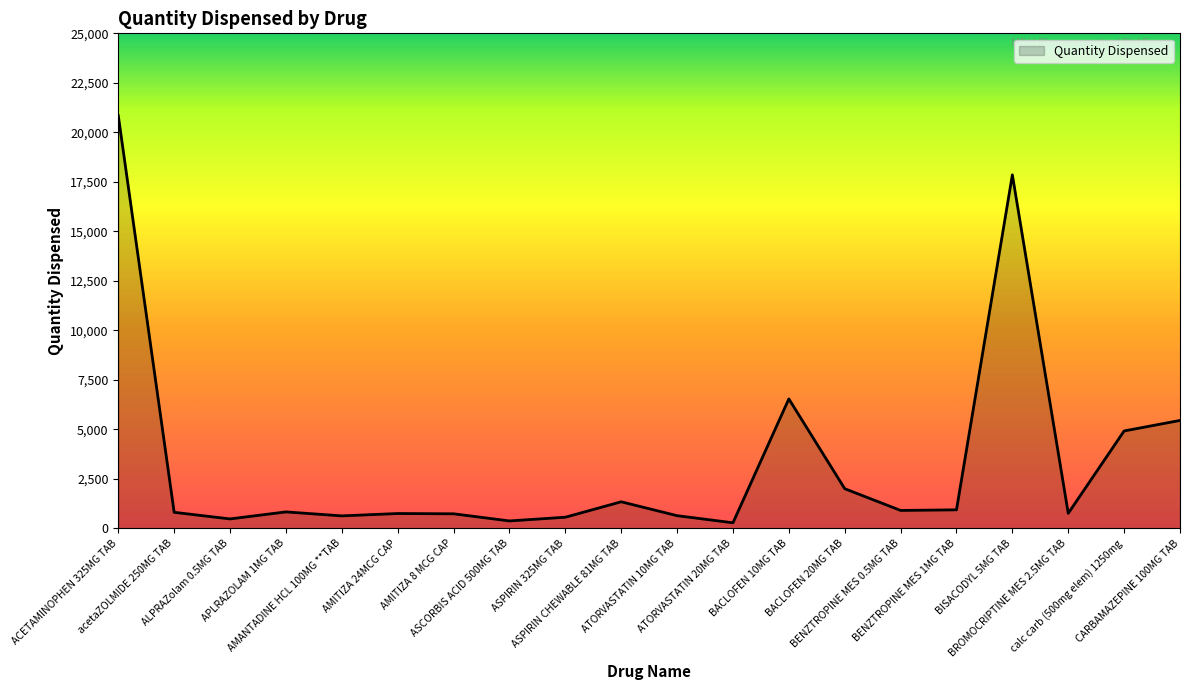

What is the difference between the maximum and minimum values?

20572